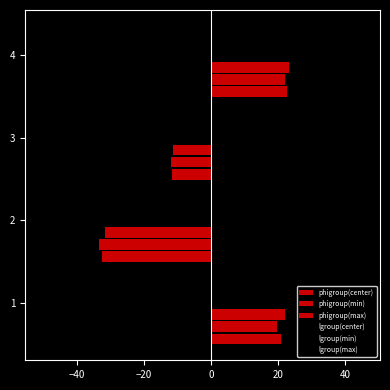

Count the number of categories in the chart.

4